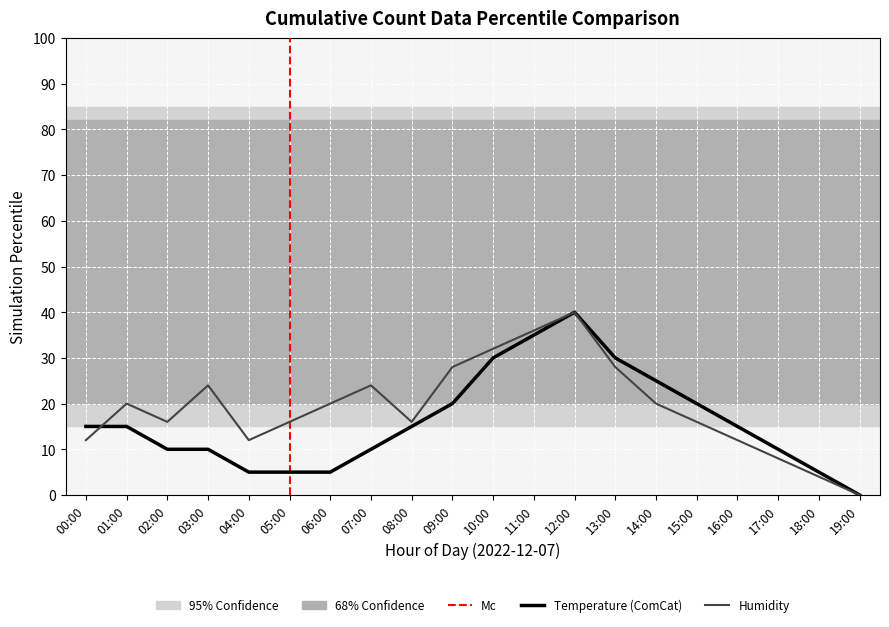

Reading left to right, what are all the values shown in this chart?

Temperature: 15.0	15.0	10.0	10.0	5.0	5.0	5.0	10.0	15.0	20.0	30.0	35.0	40.0	30.0	25.0	20.0	15.0	10.0	5.0	0.0
Humidity: 12.0	20.0	16.0	24.0	12.0	16.0	20.0	24.0	16.0	28.0	32.0	36.0	40.0	28.0	20.0	16.0	12.0	8.0	4.0	0.0